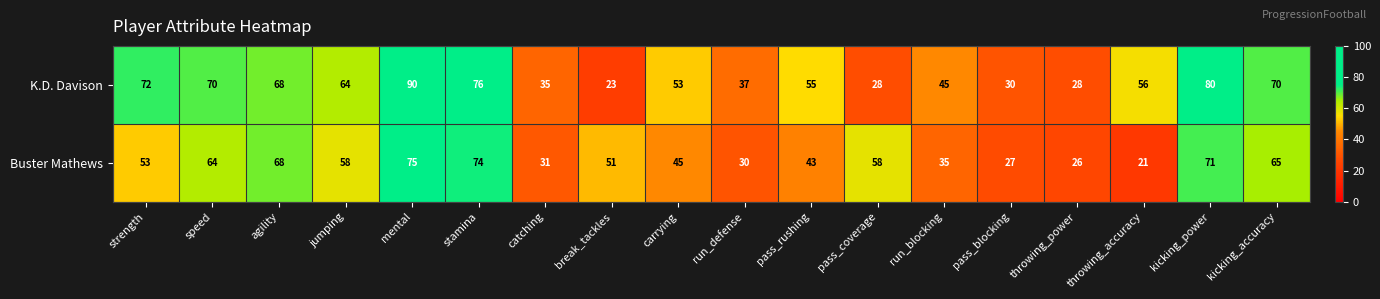

Rank the series at run_blocking from highest to lowest value.

K.D. Davison, Buster Mathews